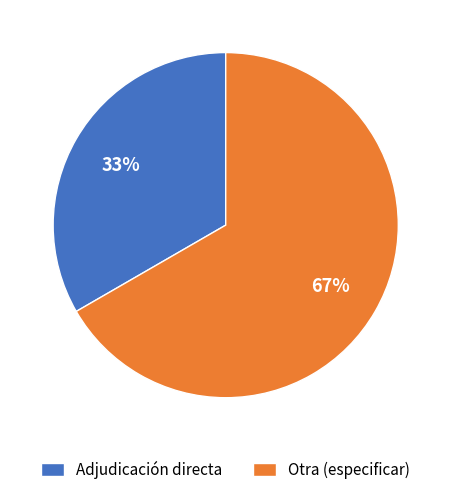

What is the largest slice in the pie chart?

Otra (especificar)